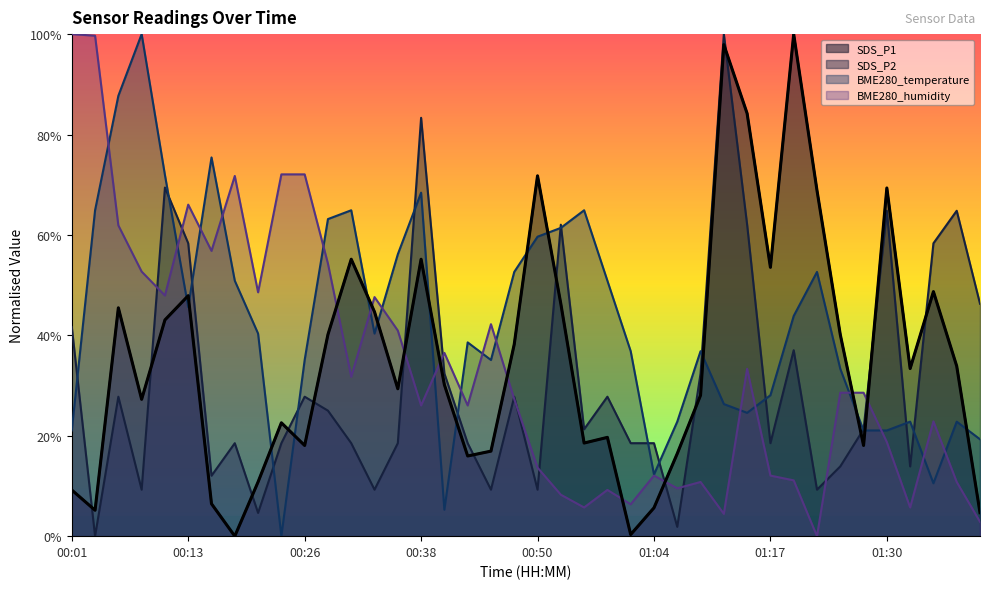

Is the value of SDS_P1 at 00:03 greater than the value of BME280_humidity at 01:30?

No